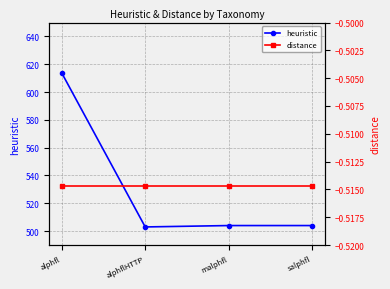

True or false: distance and heuristic intersect in this chart.

False